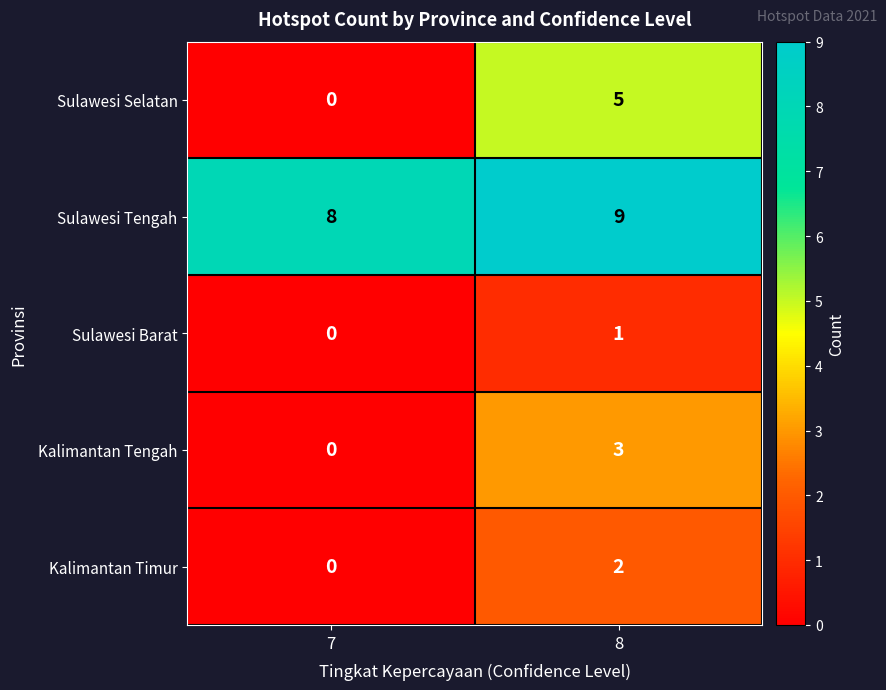

Which category has the highest value across all series?

8